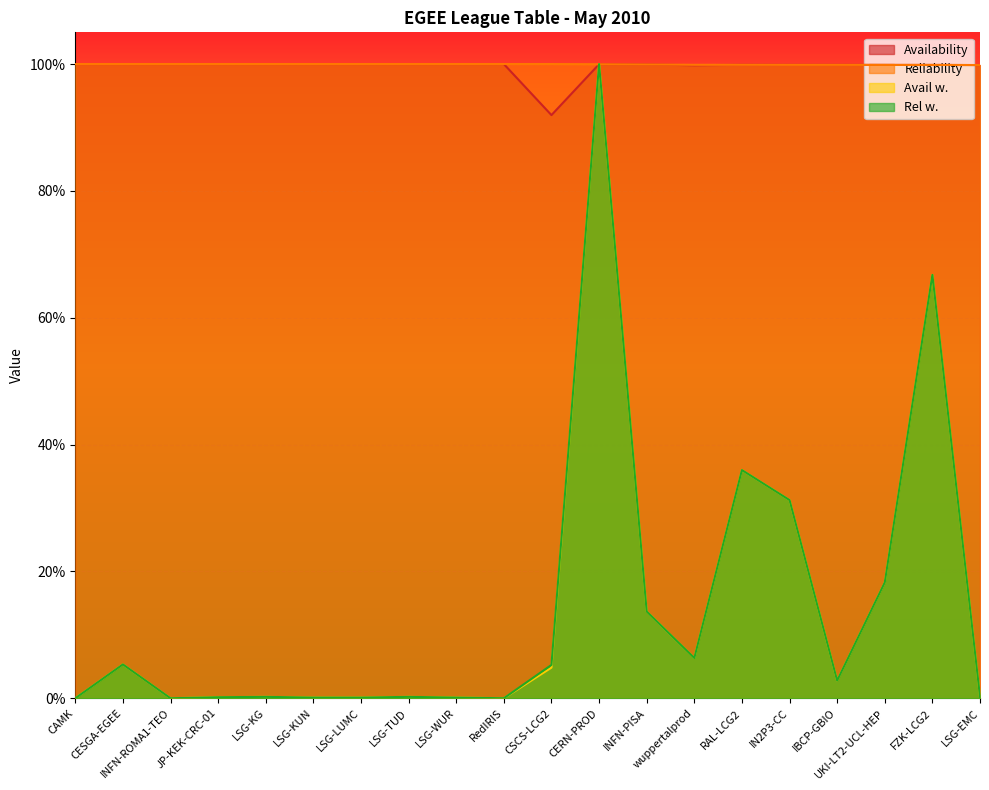

How many lines are shown in the chart?

4